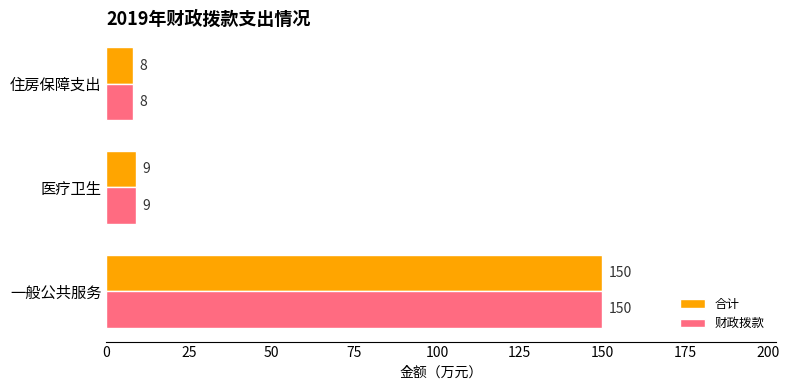

Where is 合计 nearest to the value 79?

医疗卫生